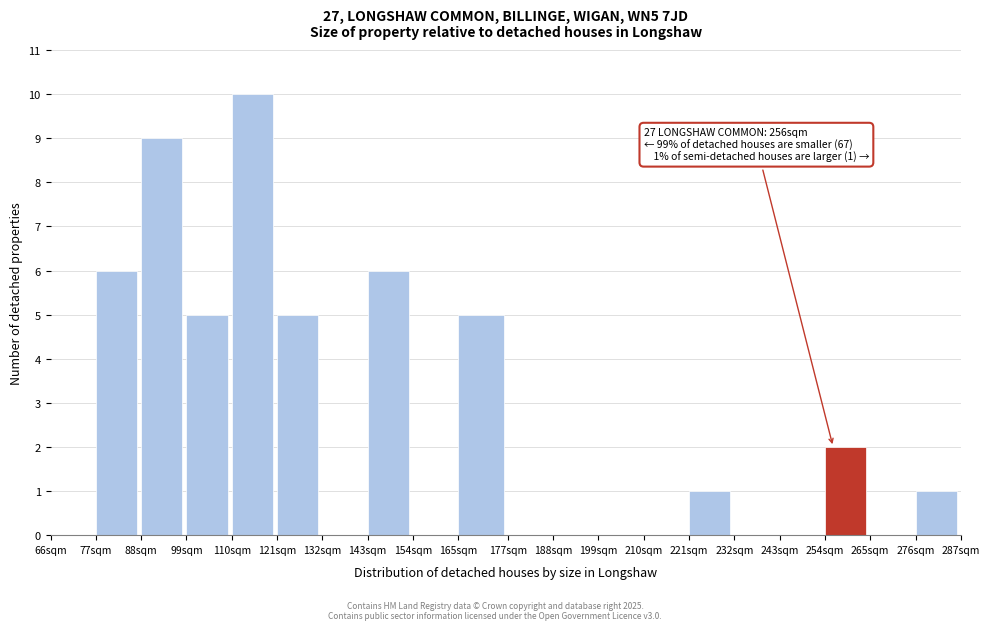

Reading right to left, what are all the values shown in this chart?

276sqm=1	265sqm=0	254sqm=2	243sqm=0	232sqm=0	221sqm=1	210sqm=0	199sqm=0	188sqm=0	177sqm=0	165sqm=5	154sqm=0	143sqm=6	132sqm=0	121sqm=5	110sqm=10	99sqm=5	88sqm=9	77sqm=6	66sqm=0